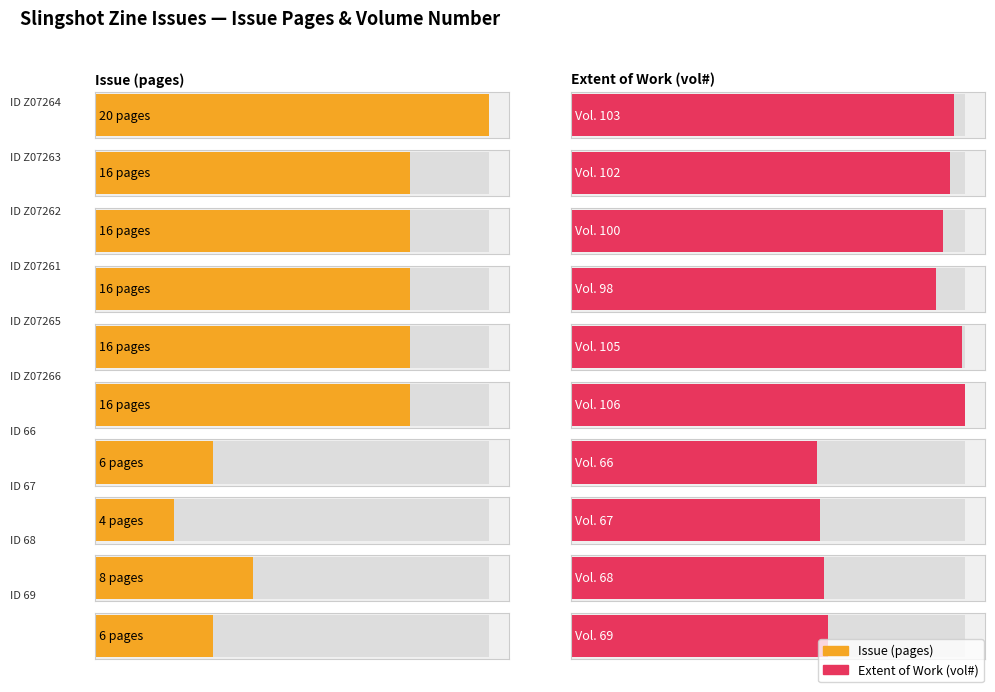

What is the label of the 7th bar from the right?

Z07261